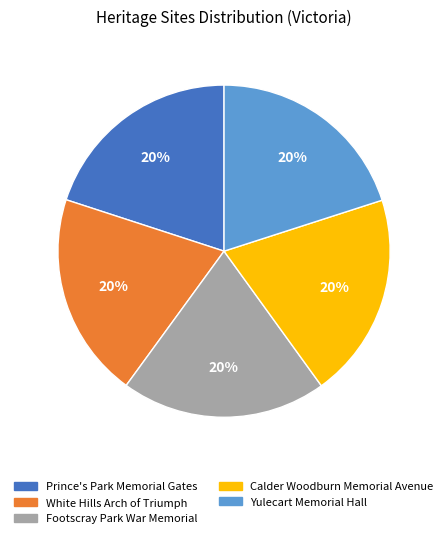

How many segments does this pie chart have?

5